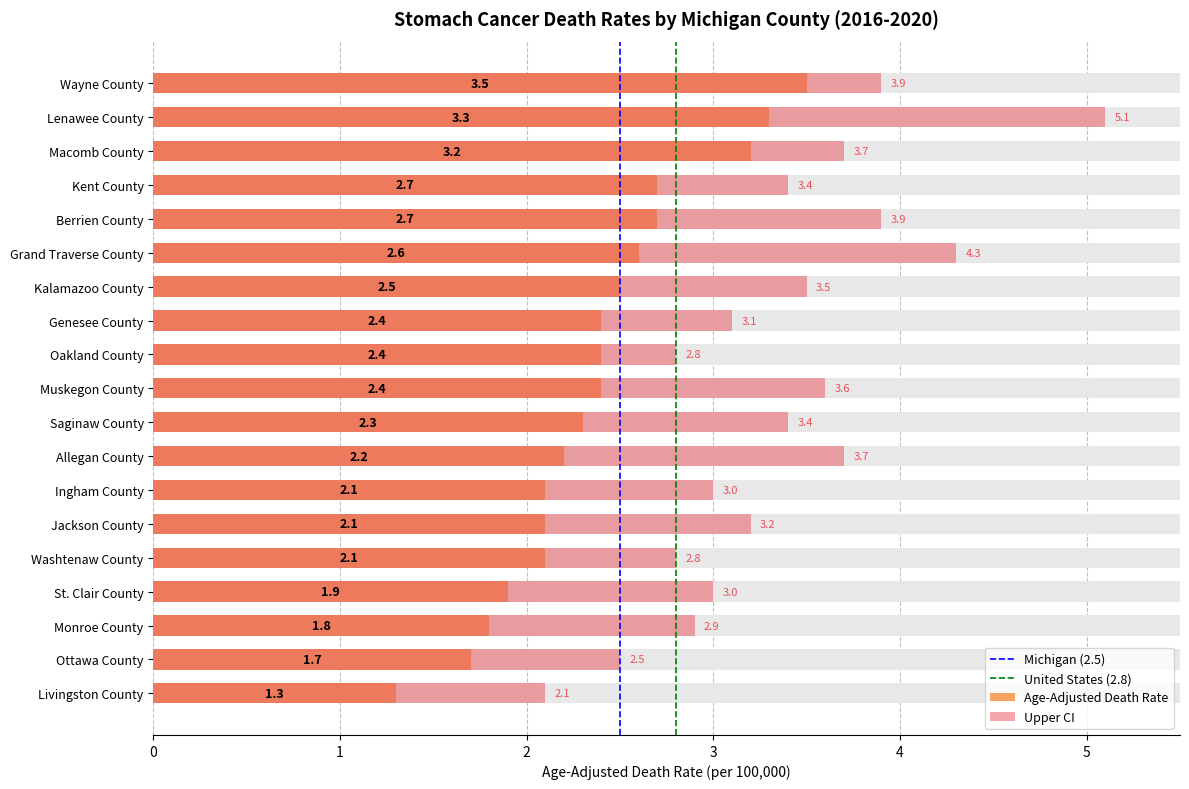

Reading right to left, transcribe all the data shown in this chart.

Age-Adjusted Death Rate: 1.3	1.7	1.8	1.9	2.1	2.1	2.1	2.2	2.3	2.4	2.4	2.4	2.5	2.6	2.7	2.7	3.2	3.3	3.5
Upper CI: 2.1	2.5	2.9	3.0	2.8	3.2	3.0	3.7	3.4	3.6	2.8	3.1	3.5	4.3	3.9	3.4	3.7	5.1	3.9